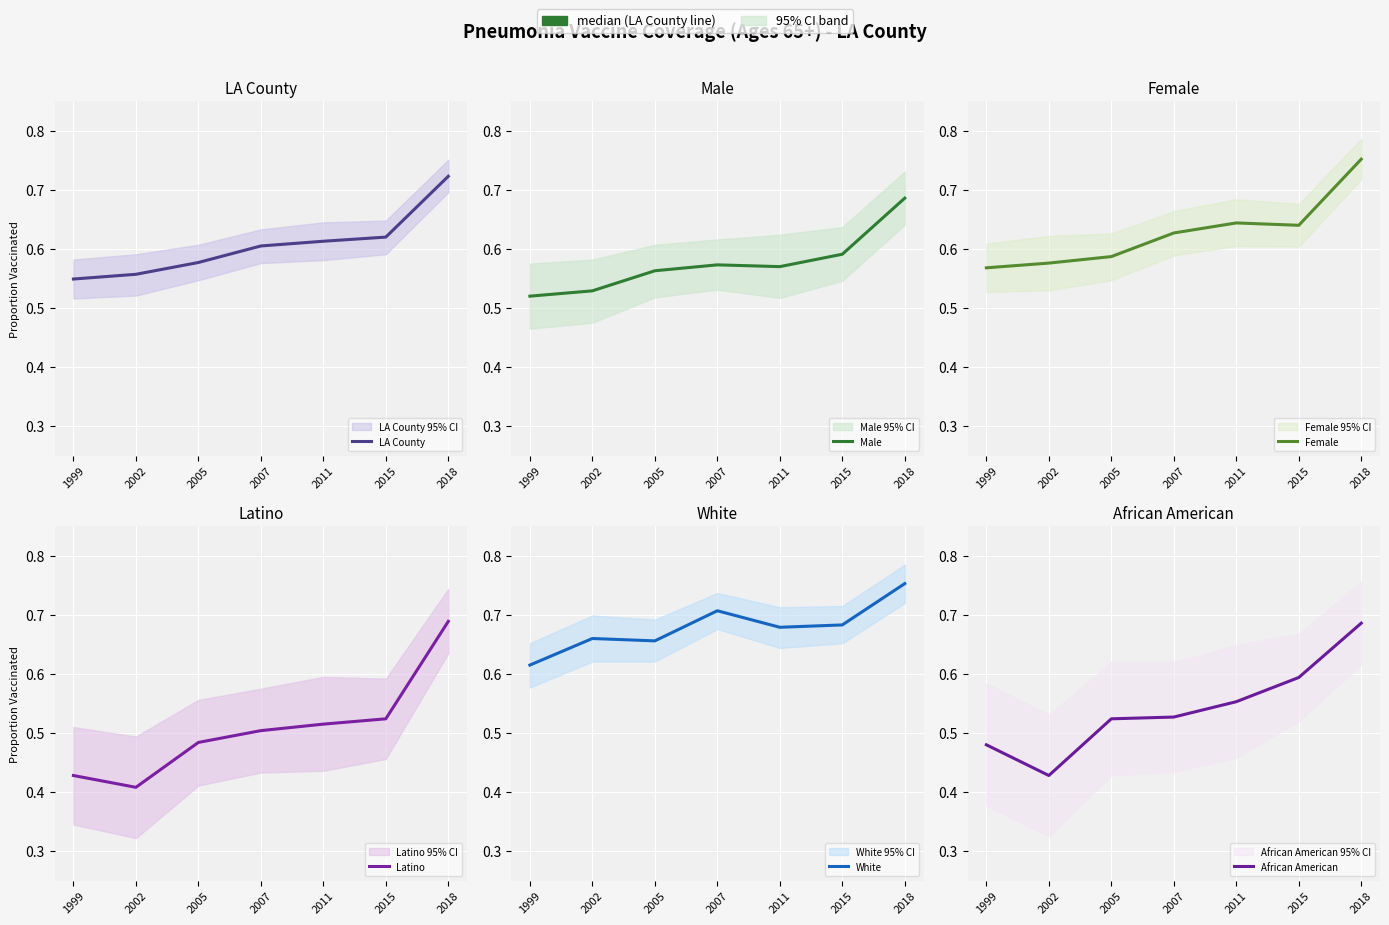

What is the difference between the maximum and minimum values in the Male series?

0.2